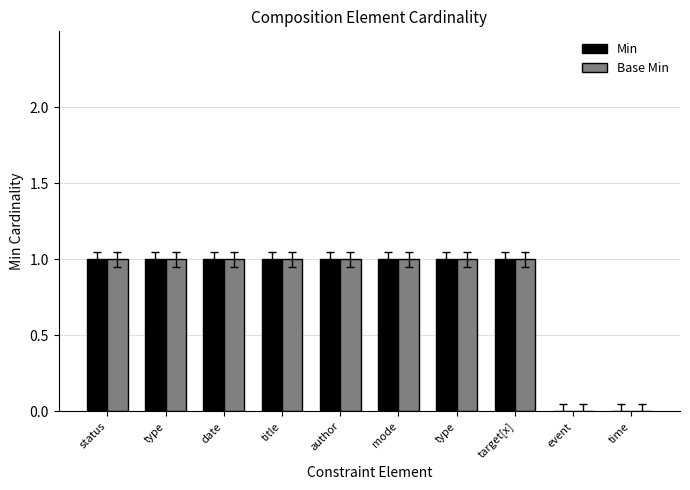

What is the label of the 2nd bar from the left?

type